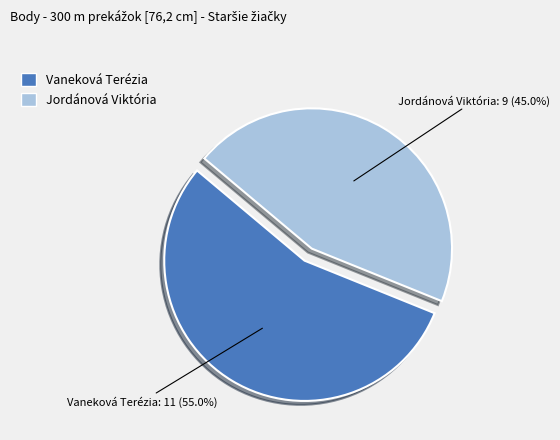

True or false: Vaneková Terézia accounts for 55% of the total.

True